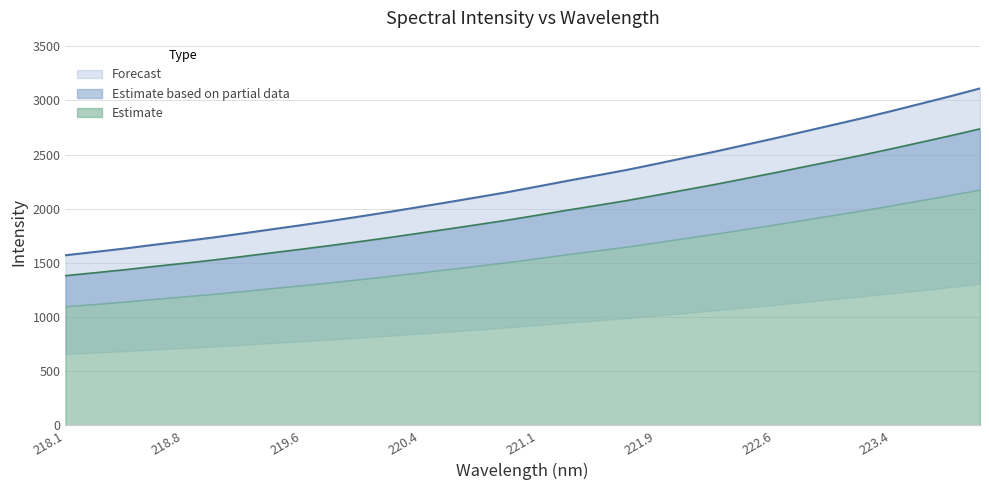

What is the label of the 11th point from the right?

222.0721